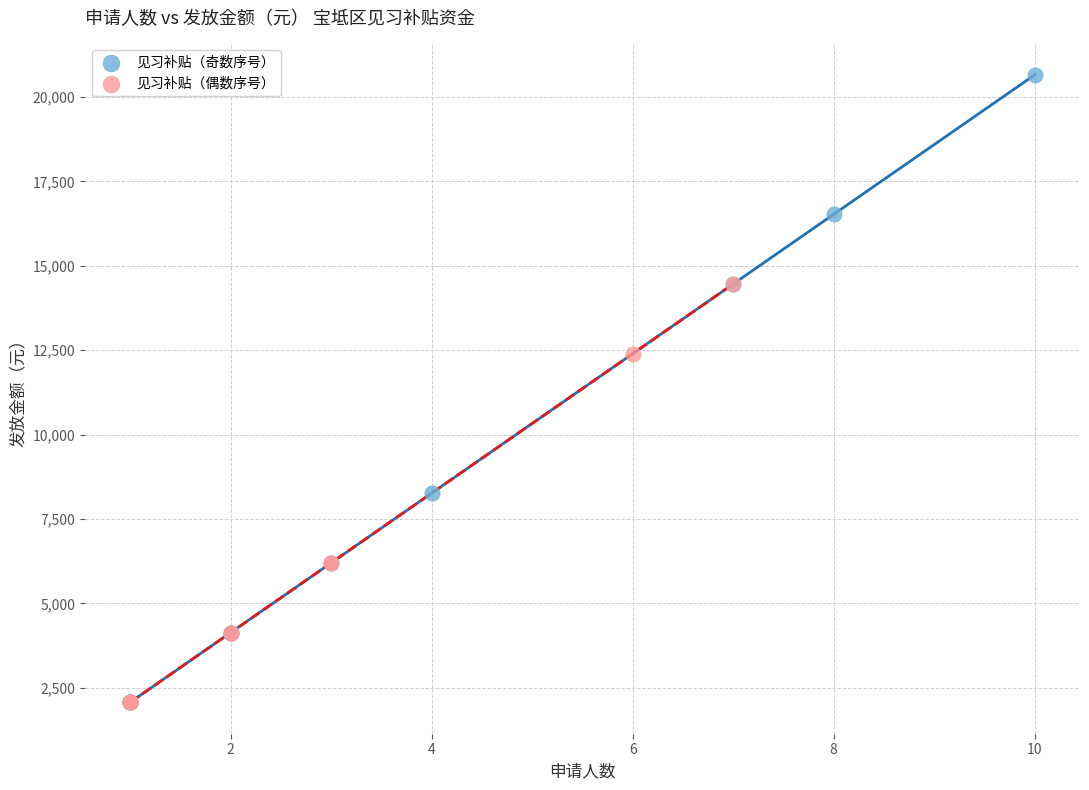

Which series contains the highest Y value?

见习补贴（奇数序号）